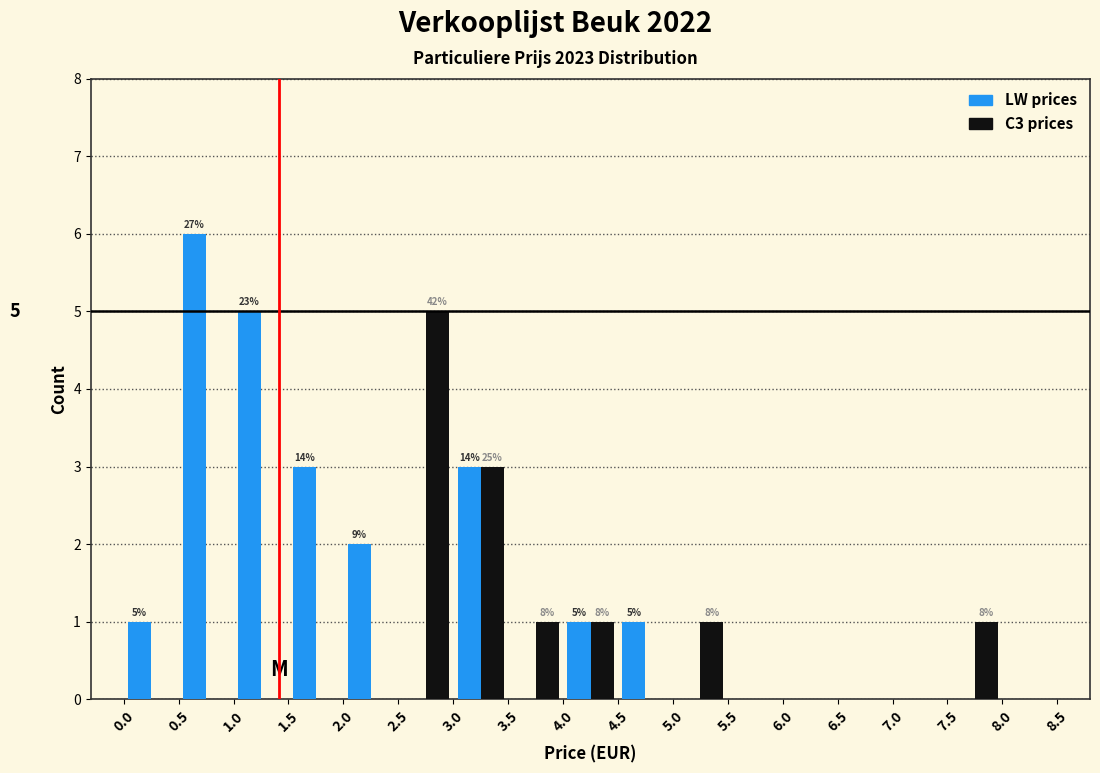

In the LW prices series, which range on the x-axis has the tallest bar?

0.5 to 1.0